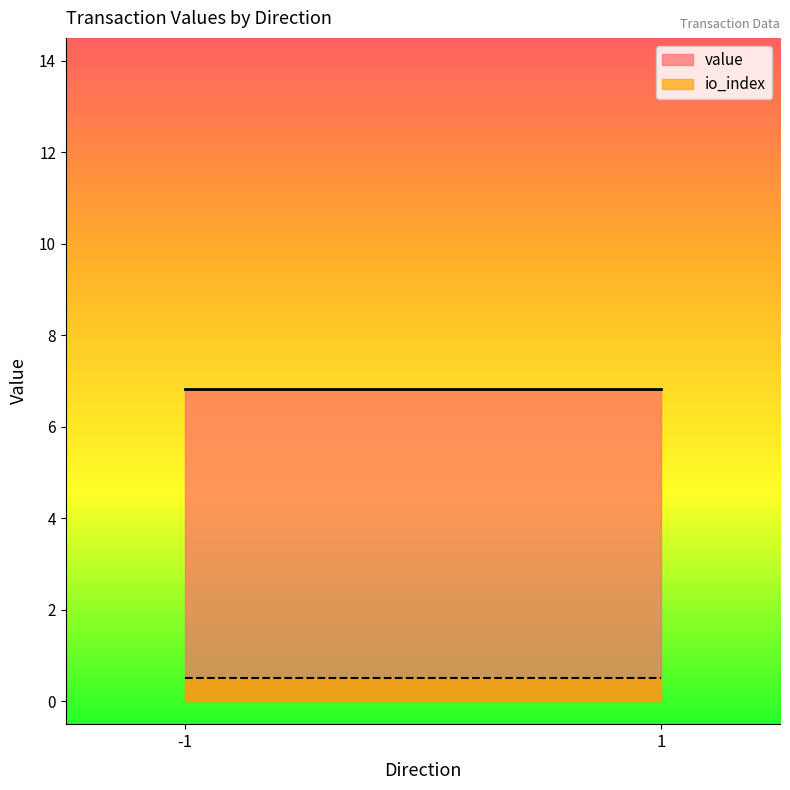

Read the io_index value at -1.

0.5